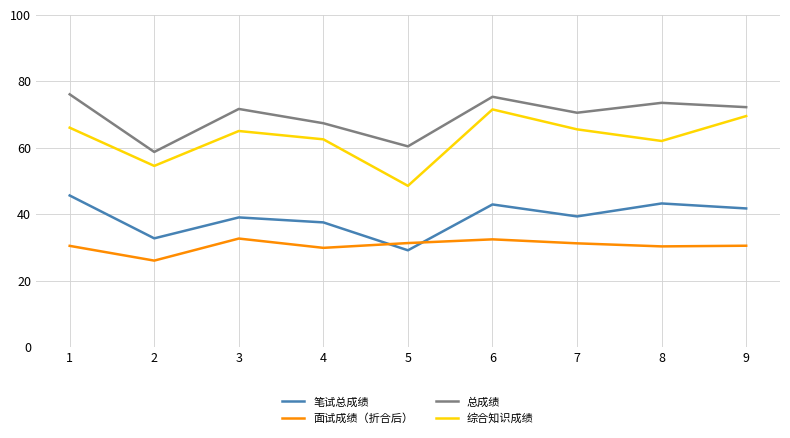

How many distinct data groups are displayed?

4